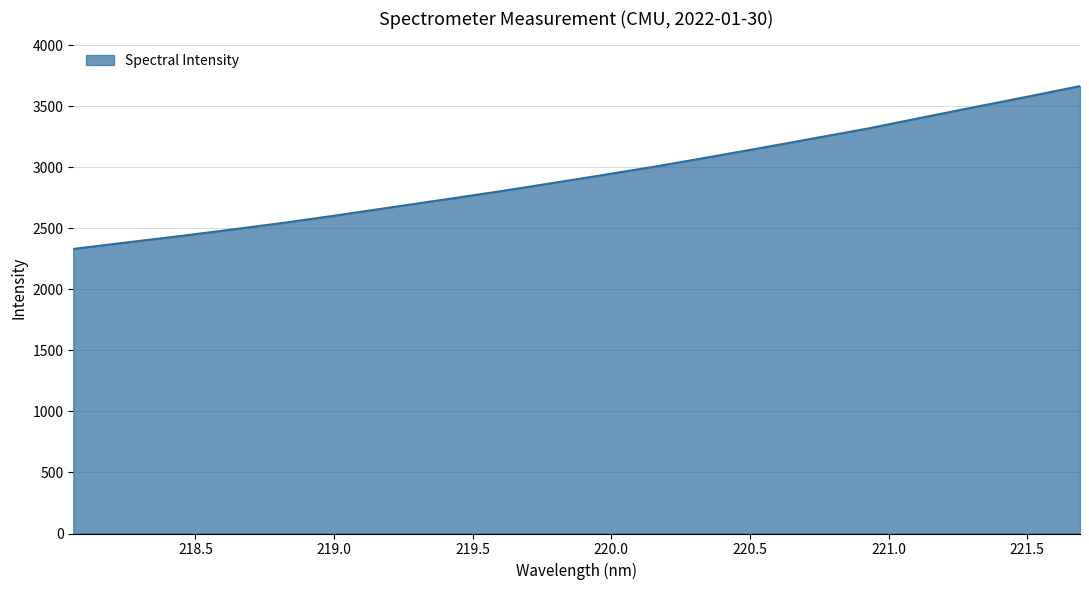

What is the maximum value shown in the chart?

3664.2